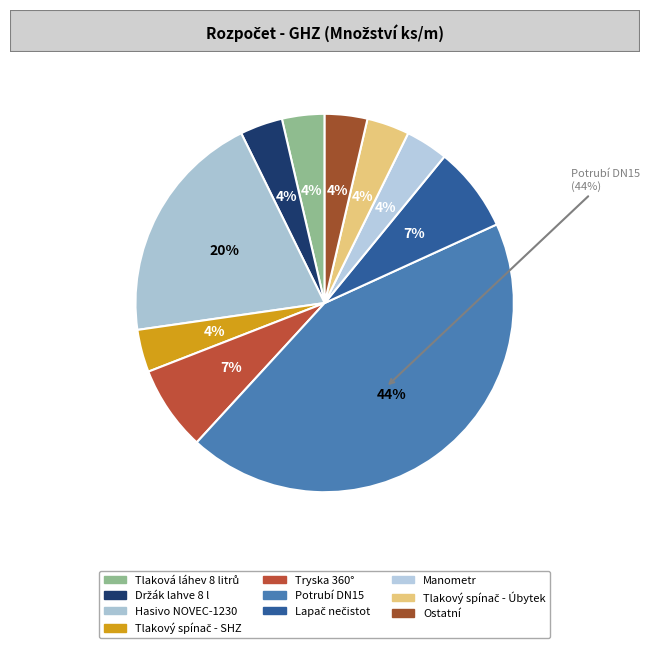

Is it true that Potrubí DN15 is 44% of the pie?

True